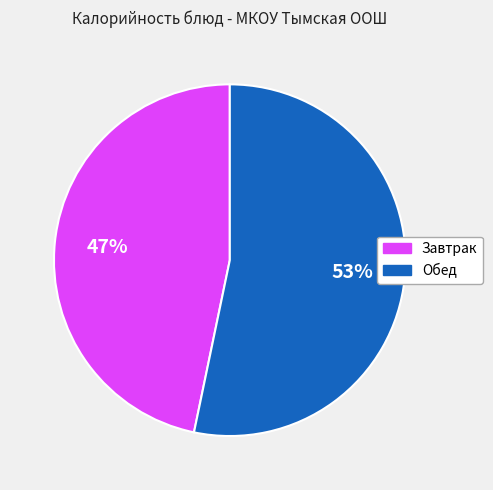

To the nearest percent, what is the average slice percentage?

50%